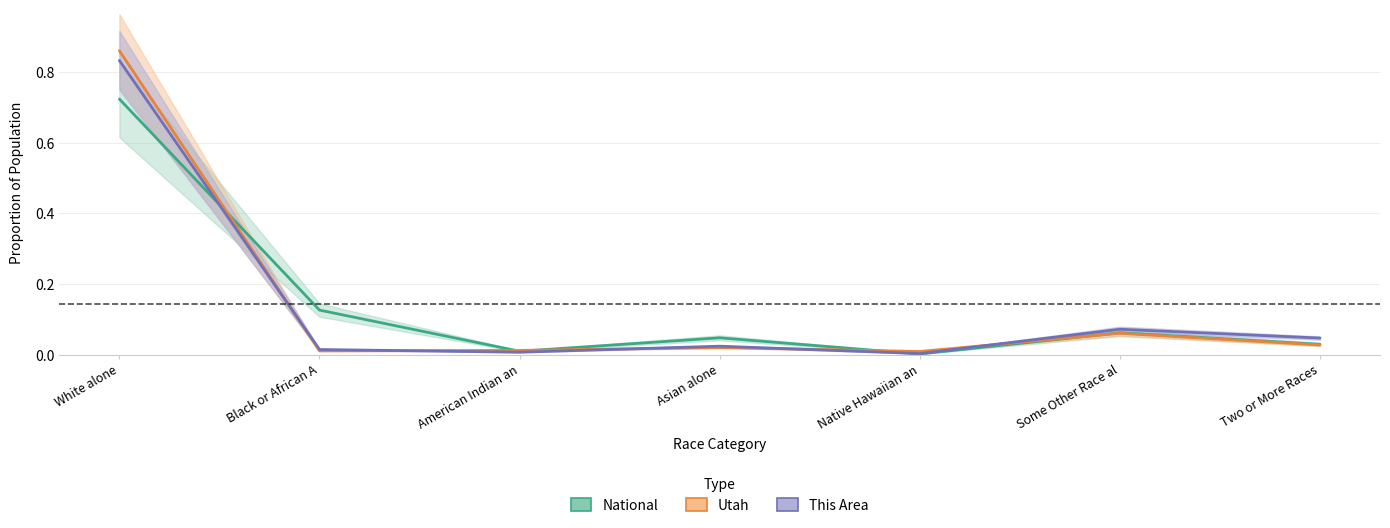

True or false: Utah has more than 0 points higher than both neighbors.

True